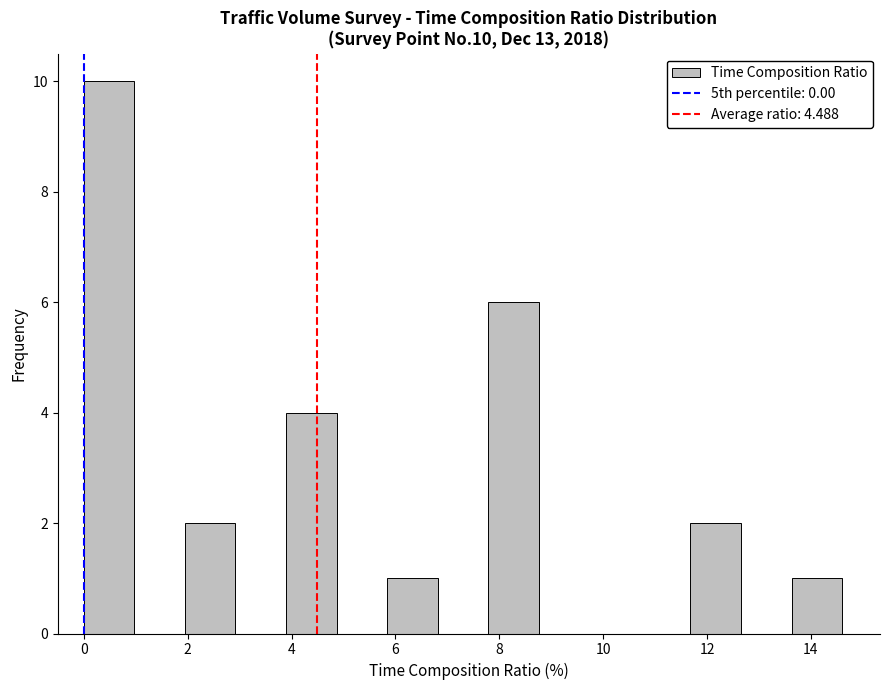

Which range on the x-axis has the tallest bar?

0.0 to 1.0